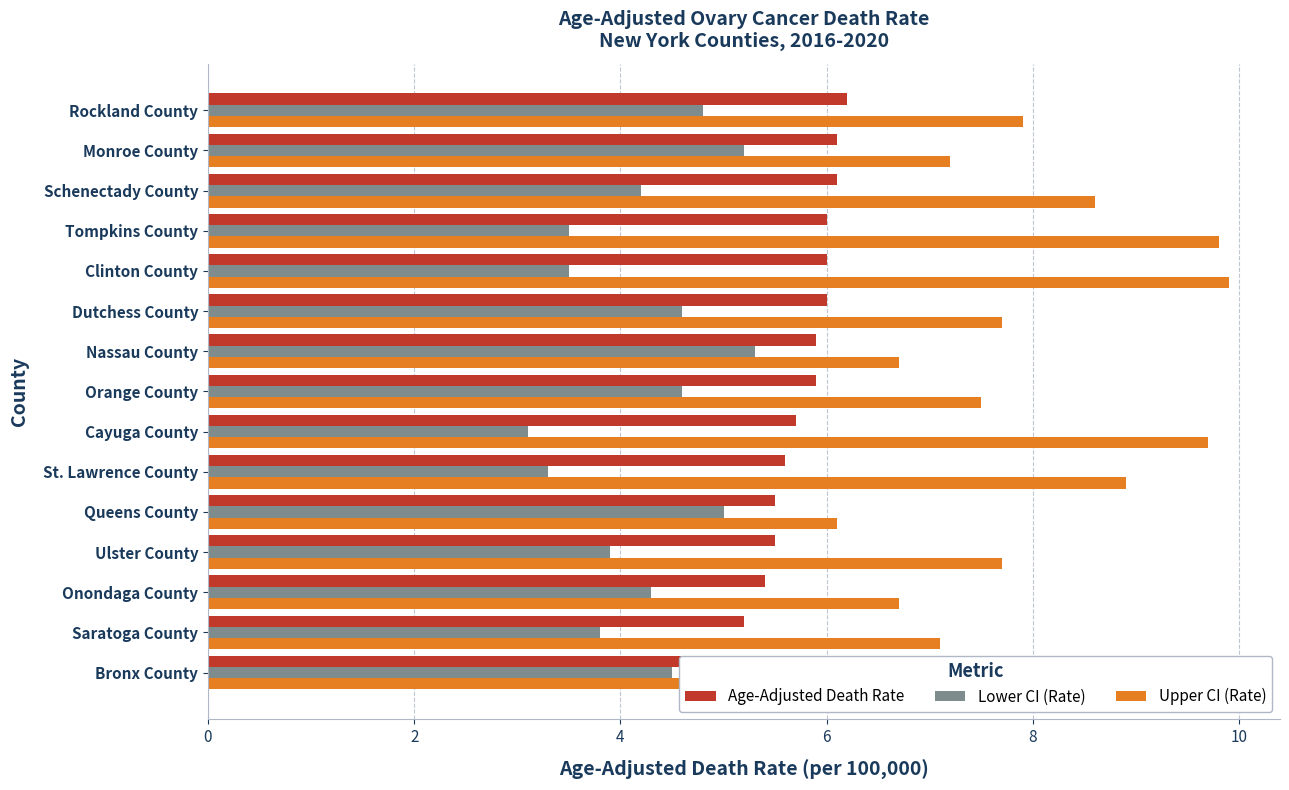

Count the number of categories in the chart.

15